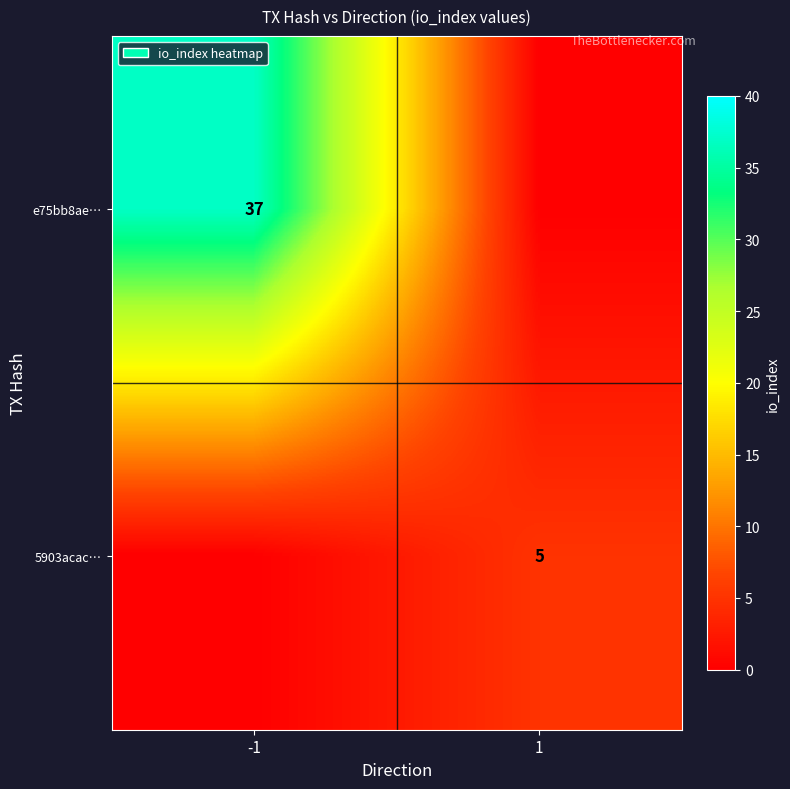

The 5903acac… series shows 5 at 1. True or false?

True